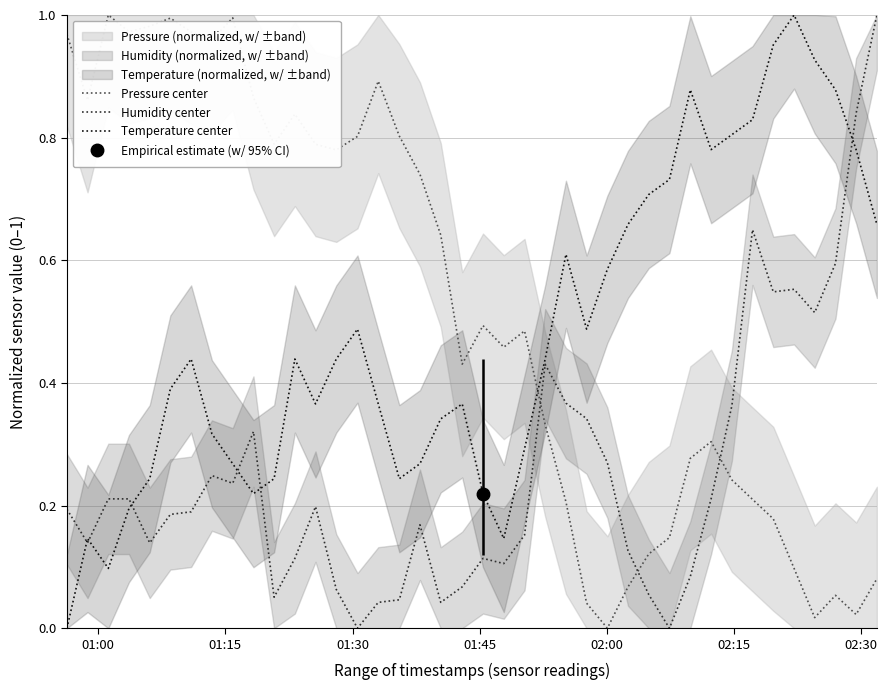

How many times do Humidity center and Pressure center cross each other?

3